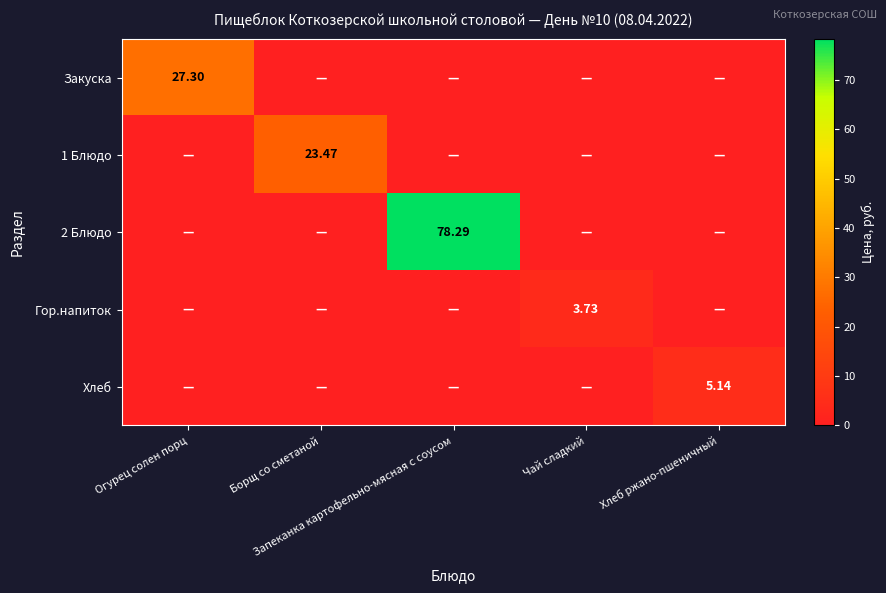

List the series in order of their peak value, highest first.

2 Блюдо, Закуска, 1 Блюдо, Хлеб, Гор.напиток